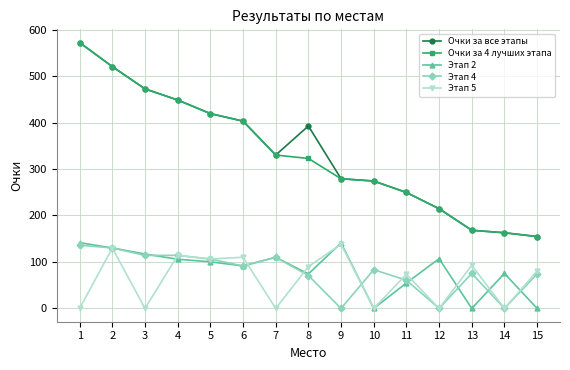

How many lines are shown in the chart?

5